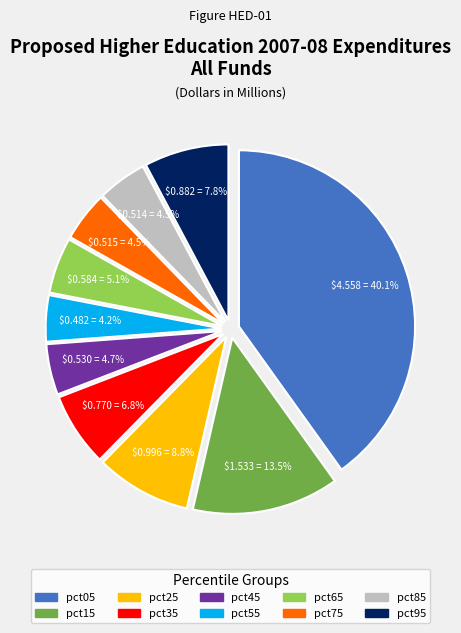

Between pct35 and pct25, which is larger?

pct25